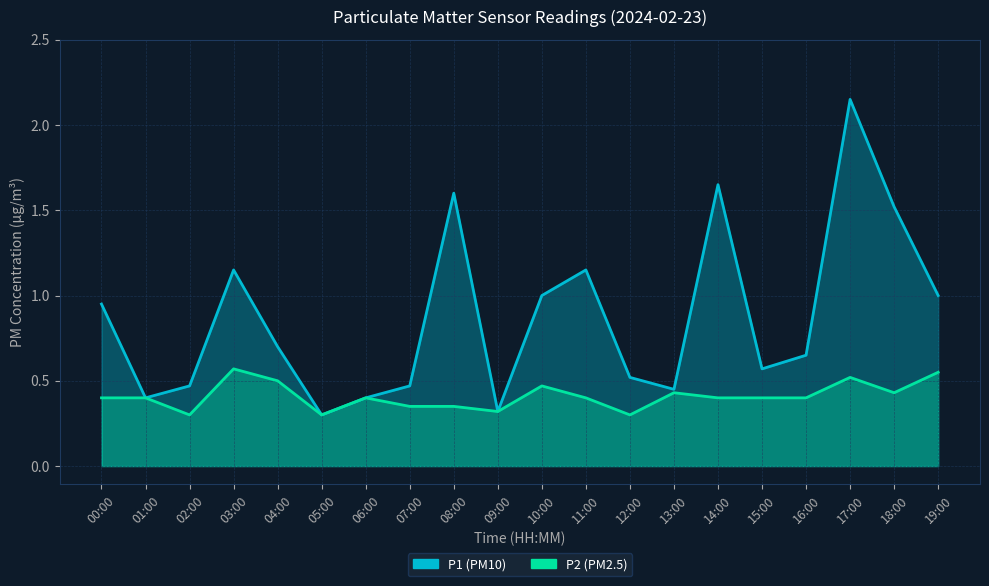

Reading left to right, what are all the values shown in this chart?

P1: 00:00=0.9	01:00=0.4	02:00=0.5	03:00=1.1	04:00=0.7	05:00=0.3	06:00=0.4	07:00=0.5	08:00=1.6	09:00=0.3	10:00=1.0	11:00=1.1	12:00=0.5	13:00=0.5	14:00=1.6	15:00=0.6	16:00=0.7	17:00=2.1	18:00=1.5	19:00=1.0
P2: 00:00=0.4	01:00=0.4	02:00=0.3	03:00=0.6	04:00=0.5	05:00=0.3	06:00=0.4	07:00=0.3	08:00=0.3	09:00=0.3	10:00=0.5	11:00=0.4	12:00=0.3	13:00=0.4	14:00=0.4	15:00=0.4	16:00=0.4	17:00=0.5	18:00=0.4	19:00=0.6